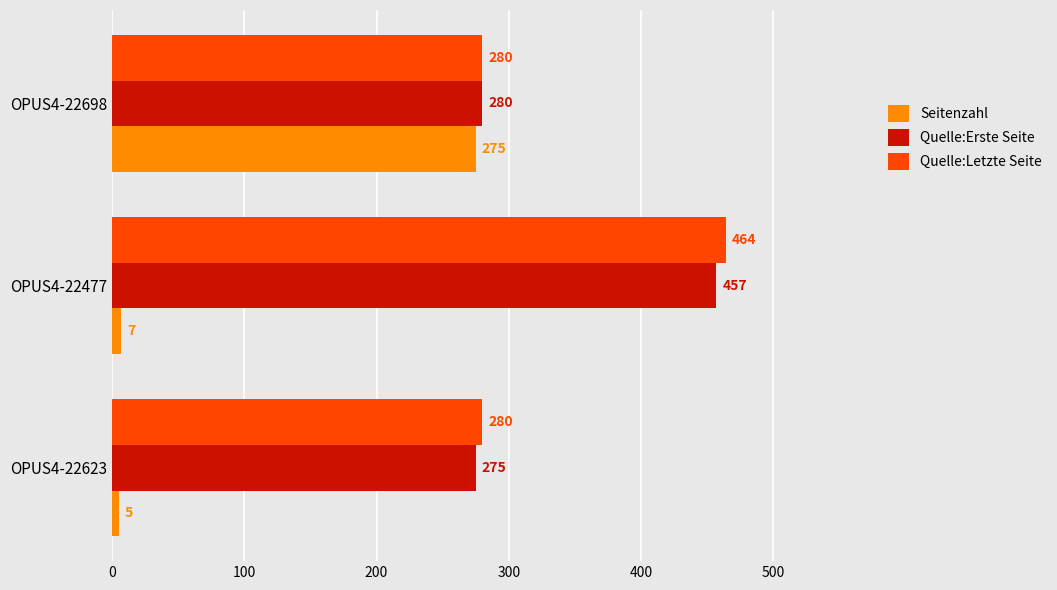

What is the lowest value of the Quelle:Letzte Seite series?

280